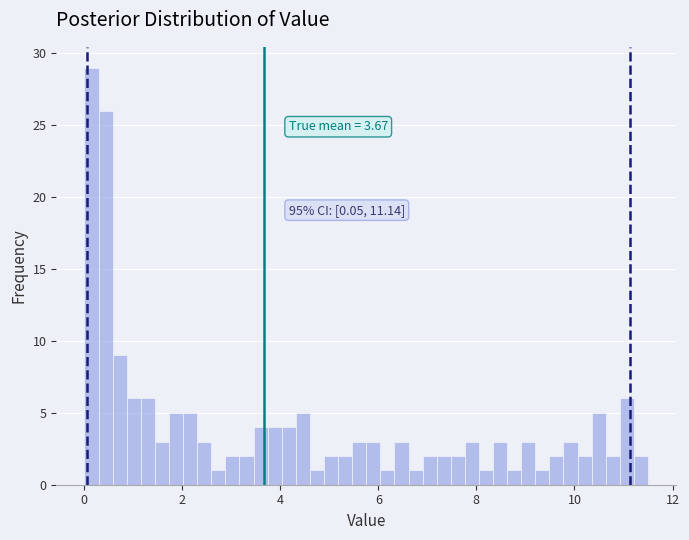

Around what value on the x-axis is the tallest bar? Give the approximate position of its centre, as read against the axis.

0.2